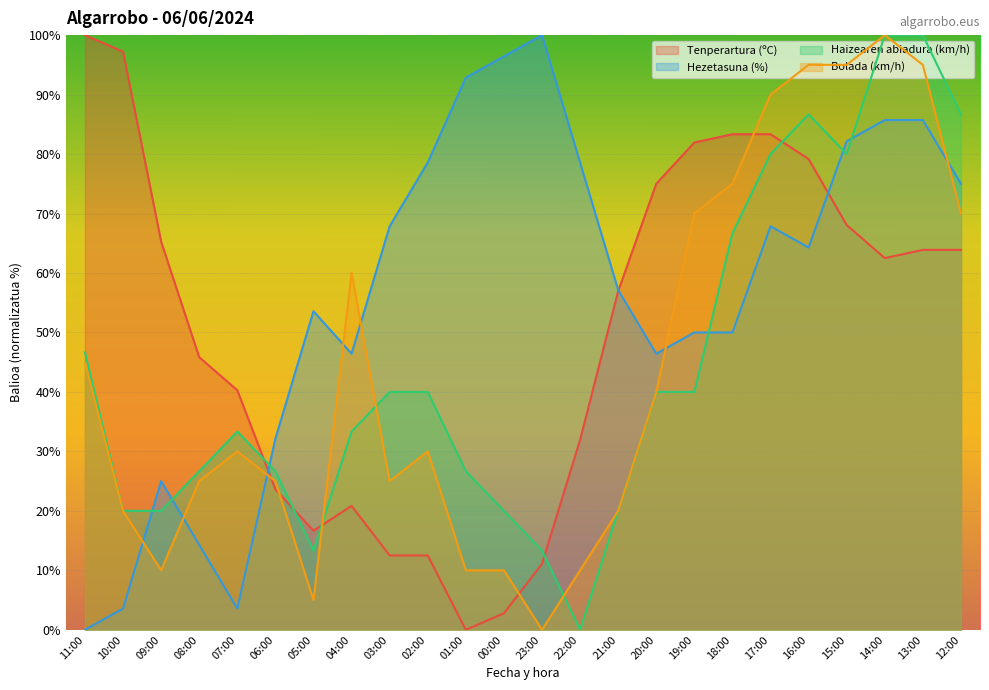

Which series changed the most between 23:00 and 16:00?

Bolada (km/h)